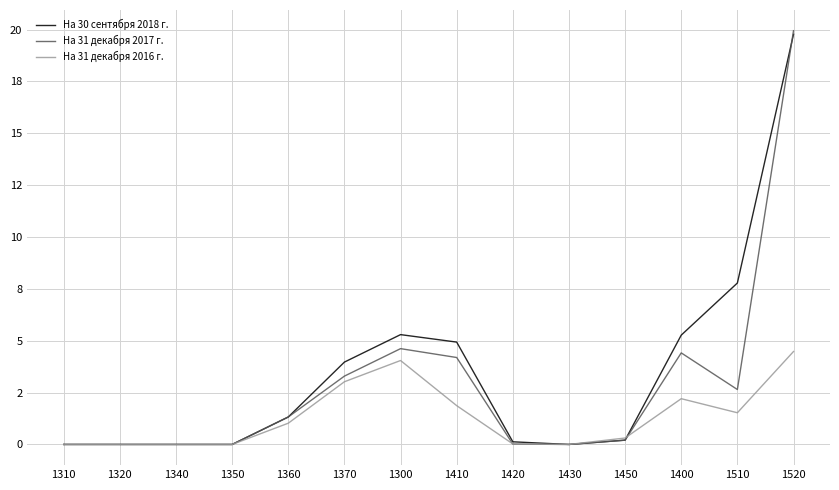

Which category has the highest value across all series?

1520